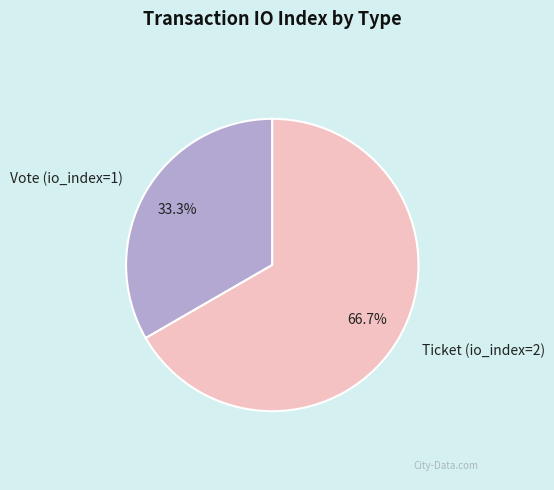

Which slice is the smallest?

Vote (io_index=1)